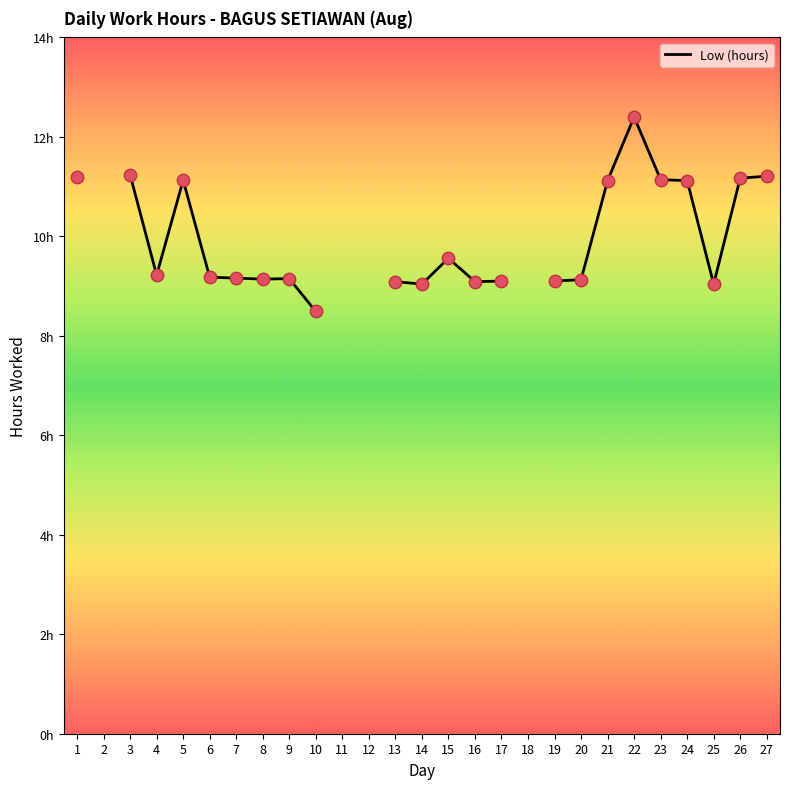

Which has a higher value, 6 or 1?

1